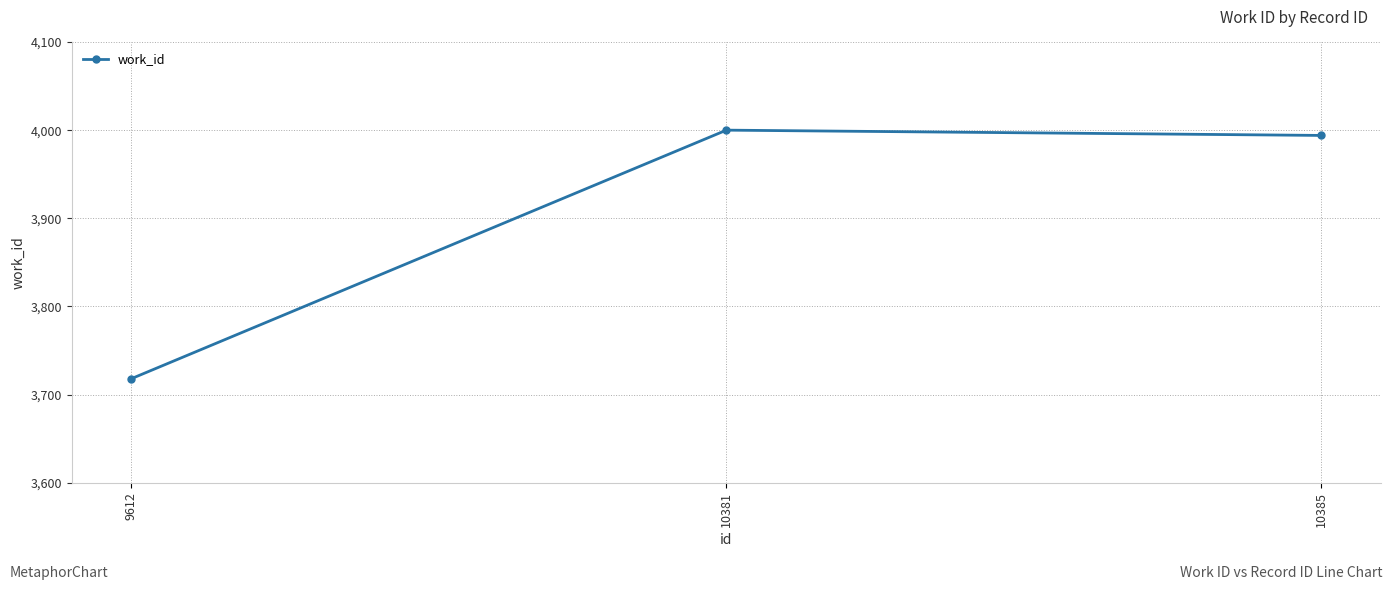

What is the value of the 2nd point from the left?

4000